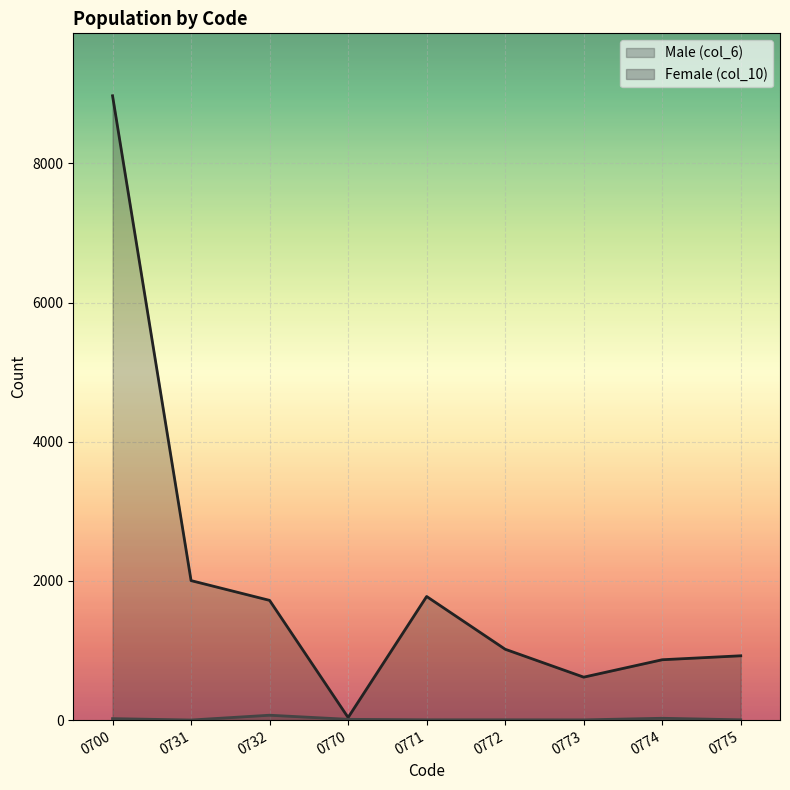

Which label corresponds to the smallest value in the chart?

0731